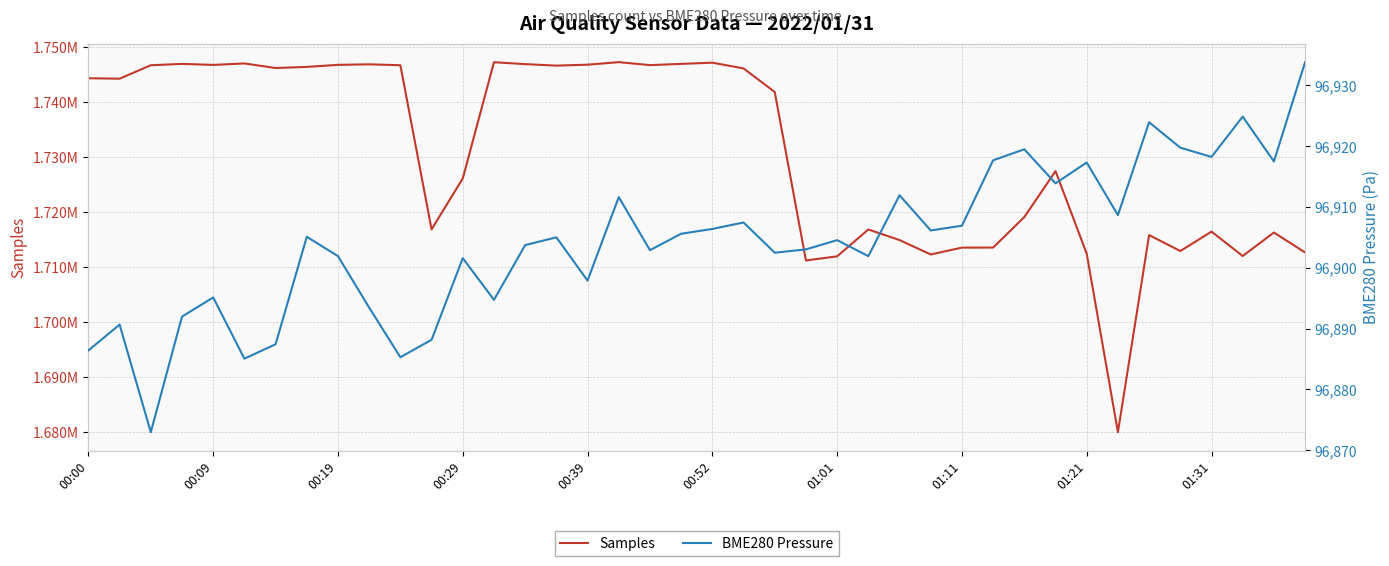

Rank the series at 11 from highest to lowest value.

Samples, BME280 Pressure